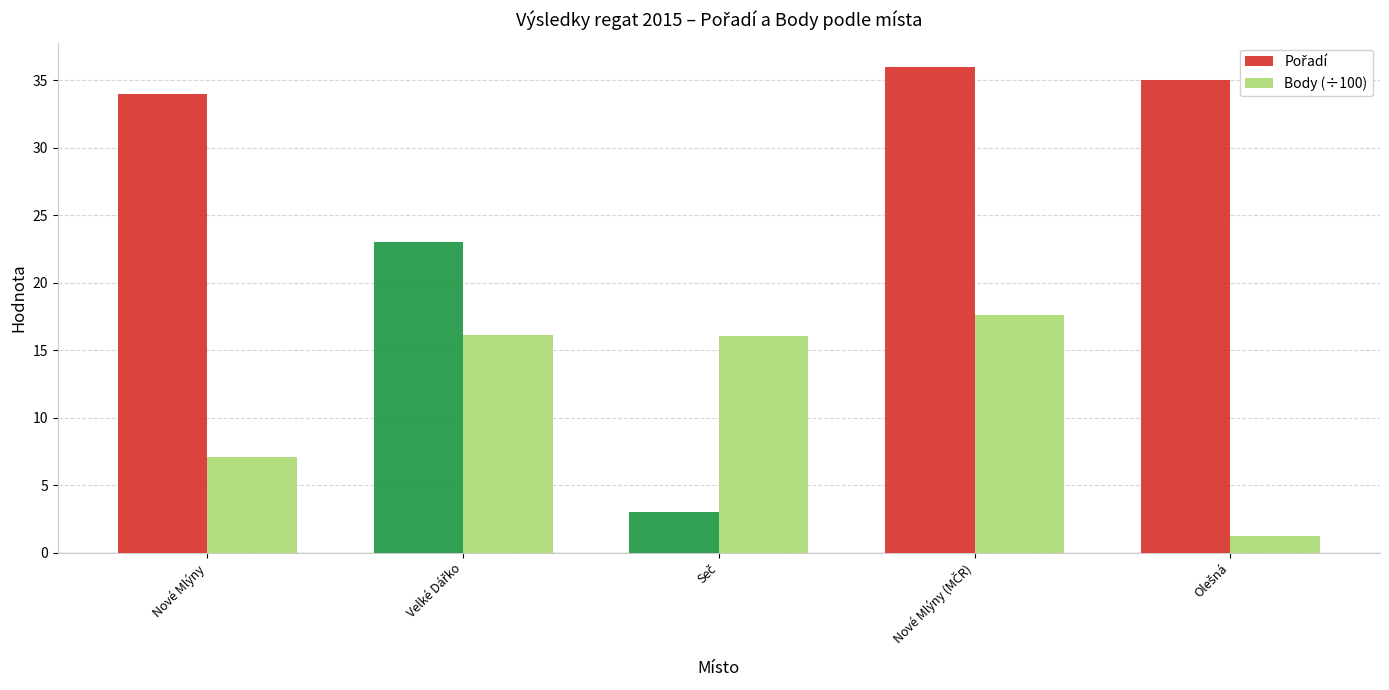

Count the number of data series in this chart.

2